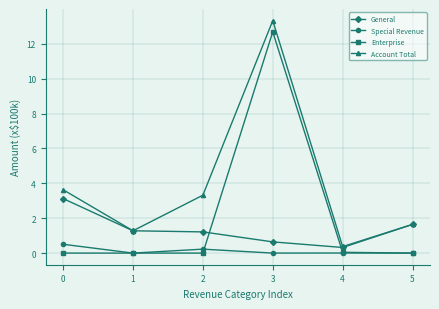

Does the chart have visible grid lines?

Yes